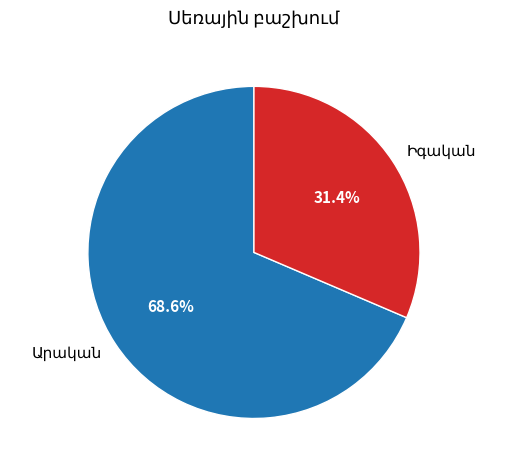

Does any single category account for the majority?

Yes